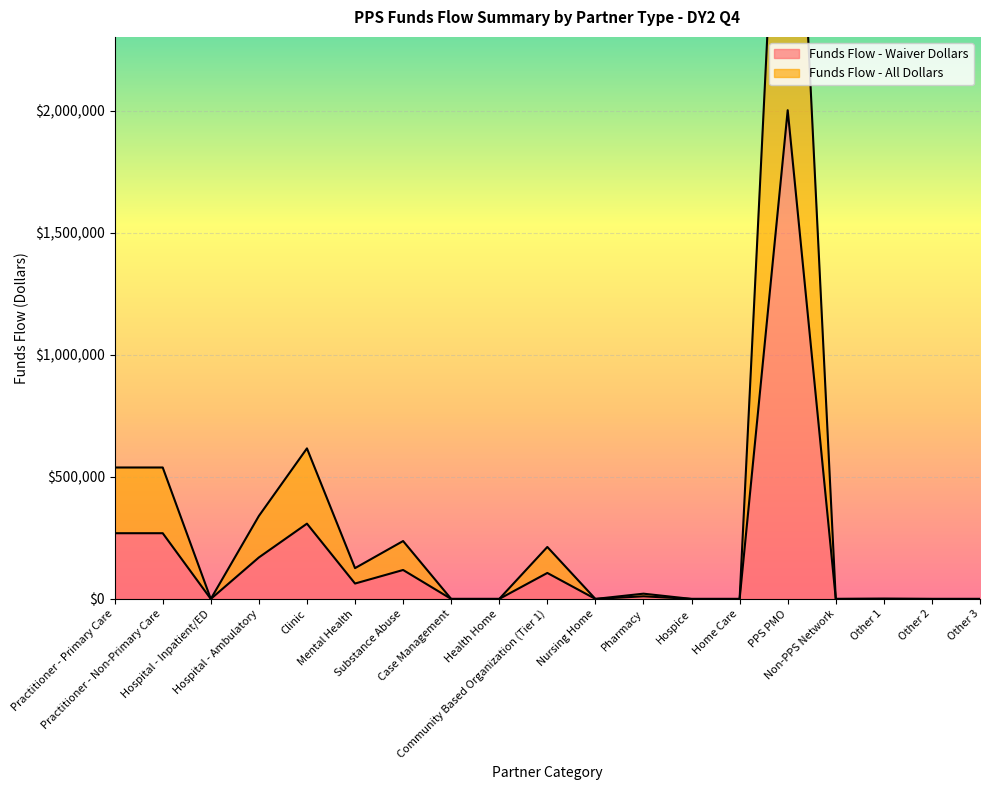

What value does the Funds Flow - Waiver Dollars series have at Other 1, to the nearest 100?

500